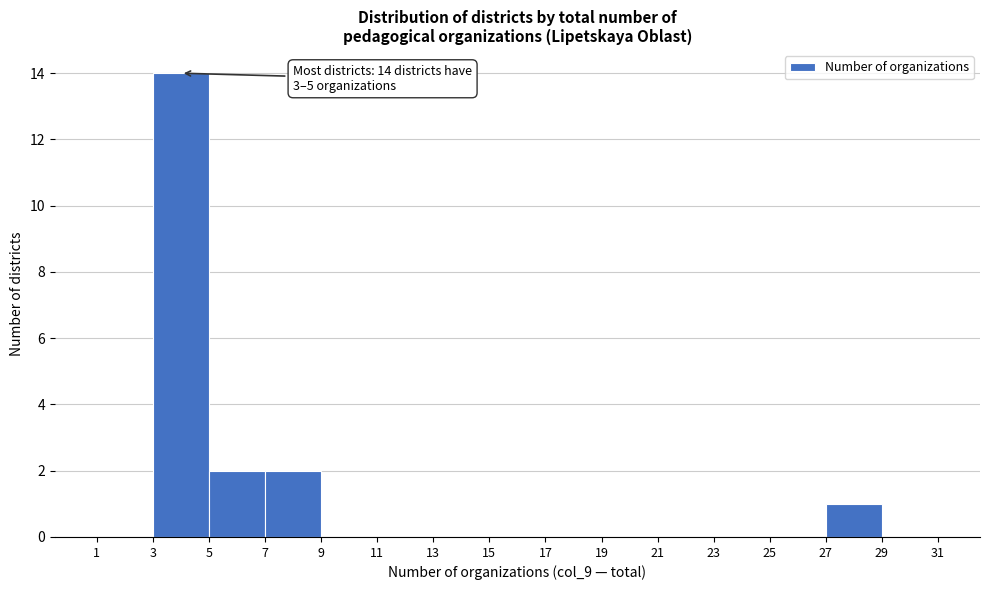

Which range on the x-axis has the tallest bar?

3 to 5